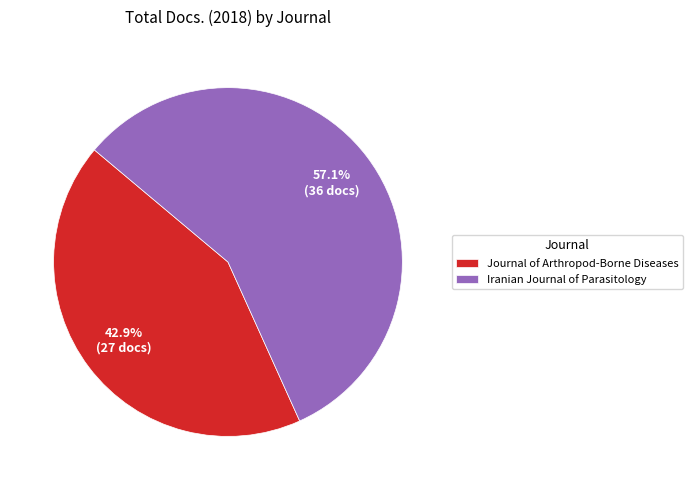

Approximately how many times larger is the value at Iranian Journal of Parasitology compared to Journal of Arthropod-Borne Diseases?

1.3